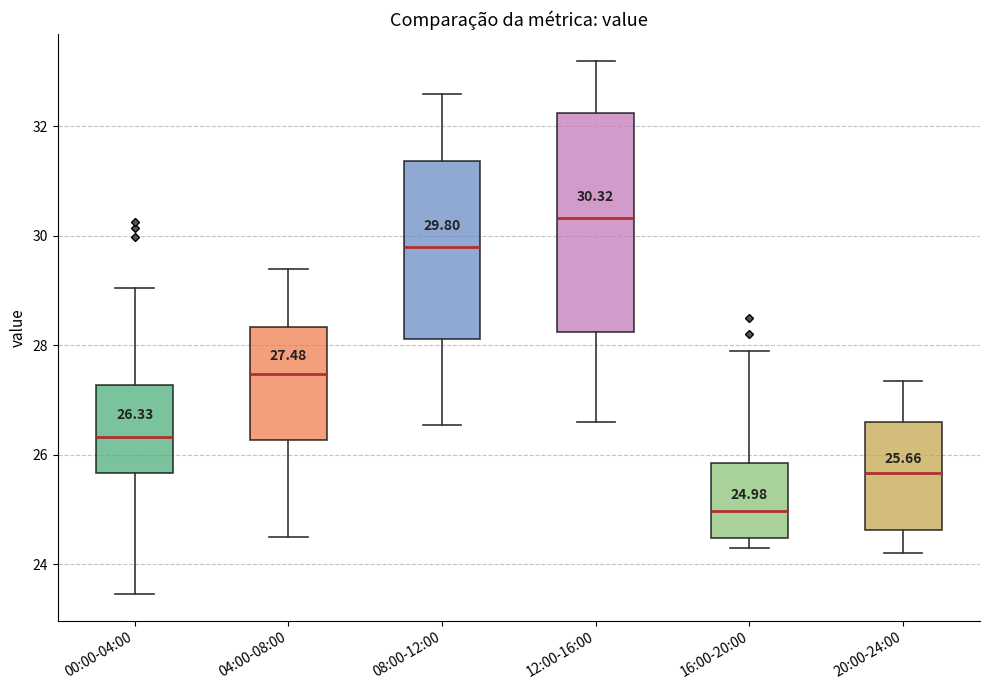

Which box is the tallest, from its lower edge to its upper edge?

12:00-16:00